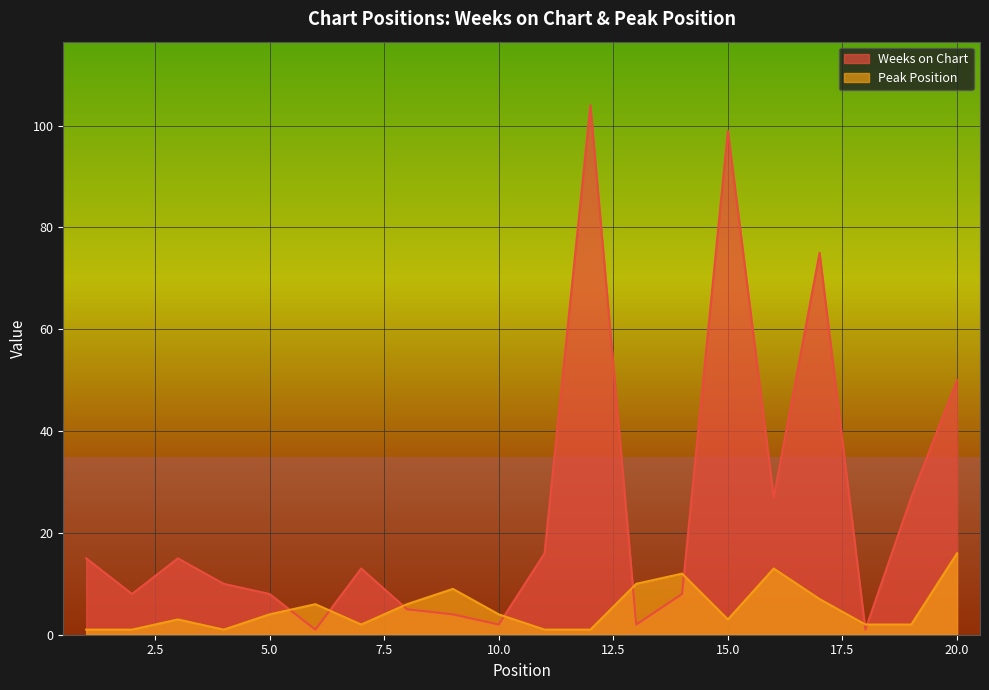

What is the difference between the maximum and minimum values in the Peak Position series?

15